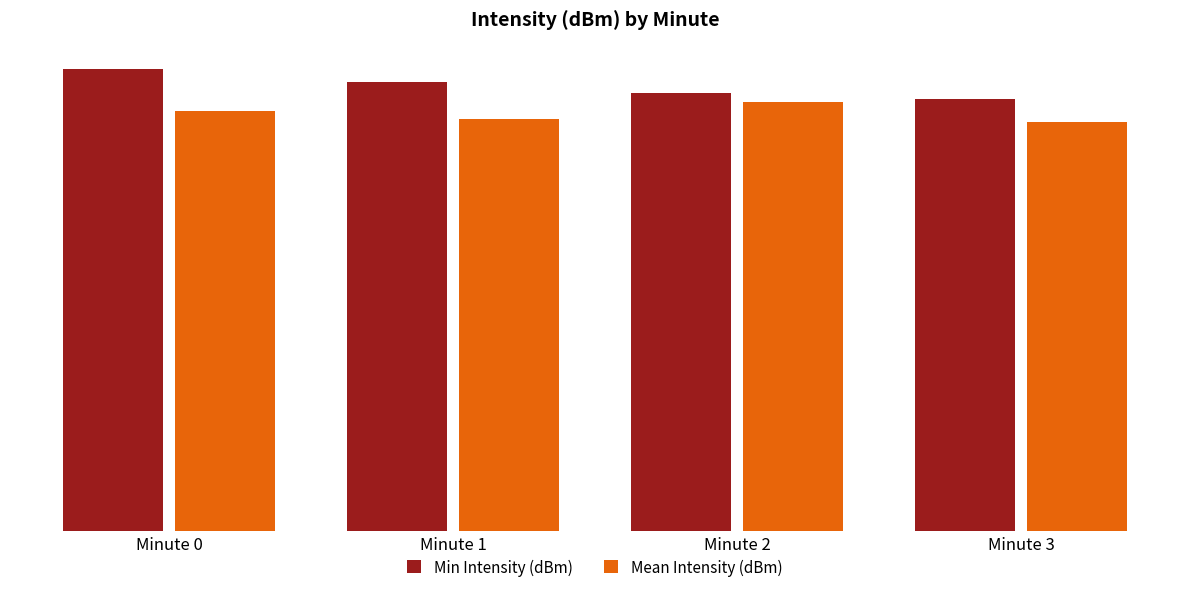

Is it true that Min Intensity (dBm) equals 45.3 at Minute 0?

False